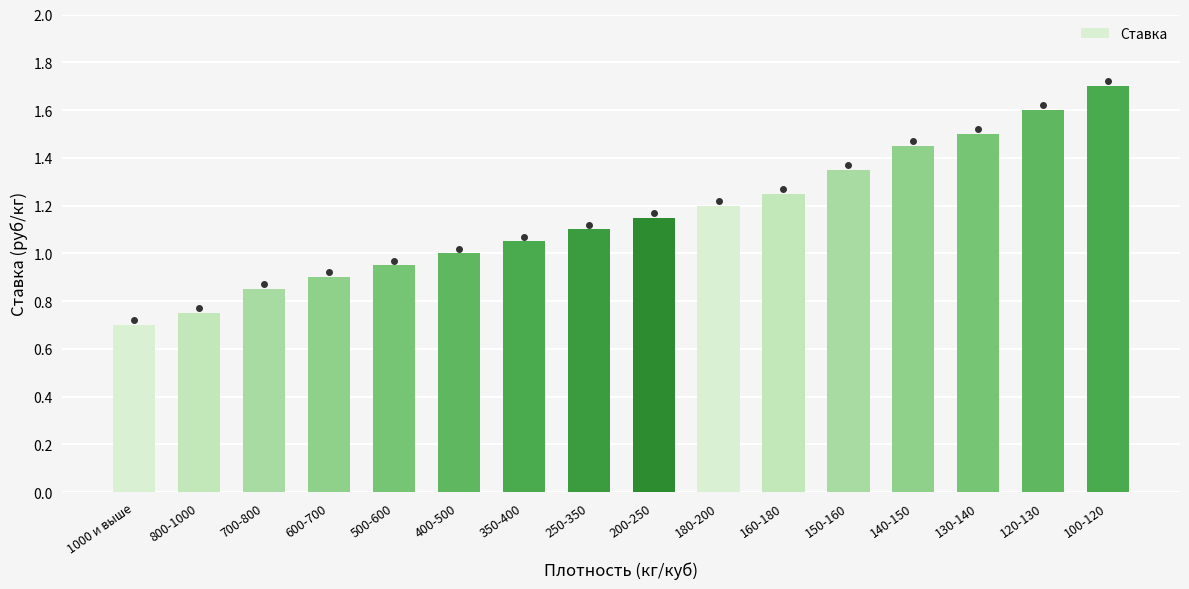

Which has a higher value, 400-500 or 100-120?

100-120